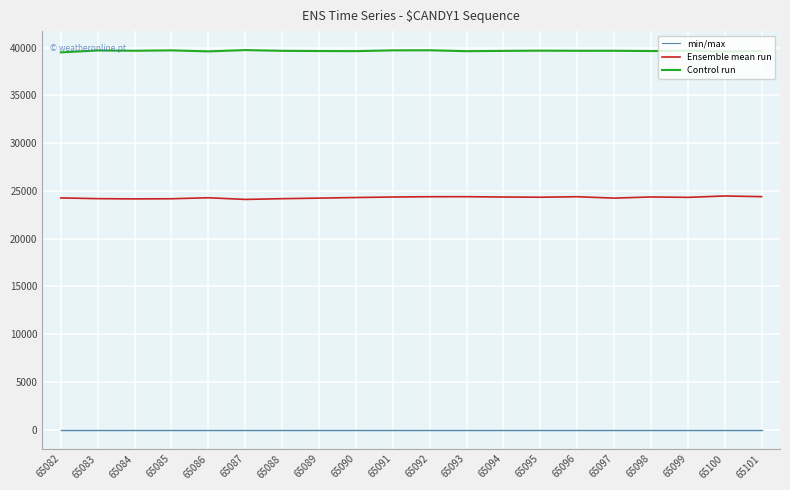

True or false: Control run and min/max intersect in this chart.

False